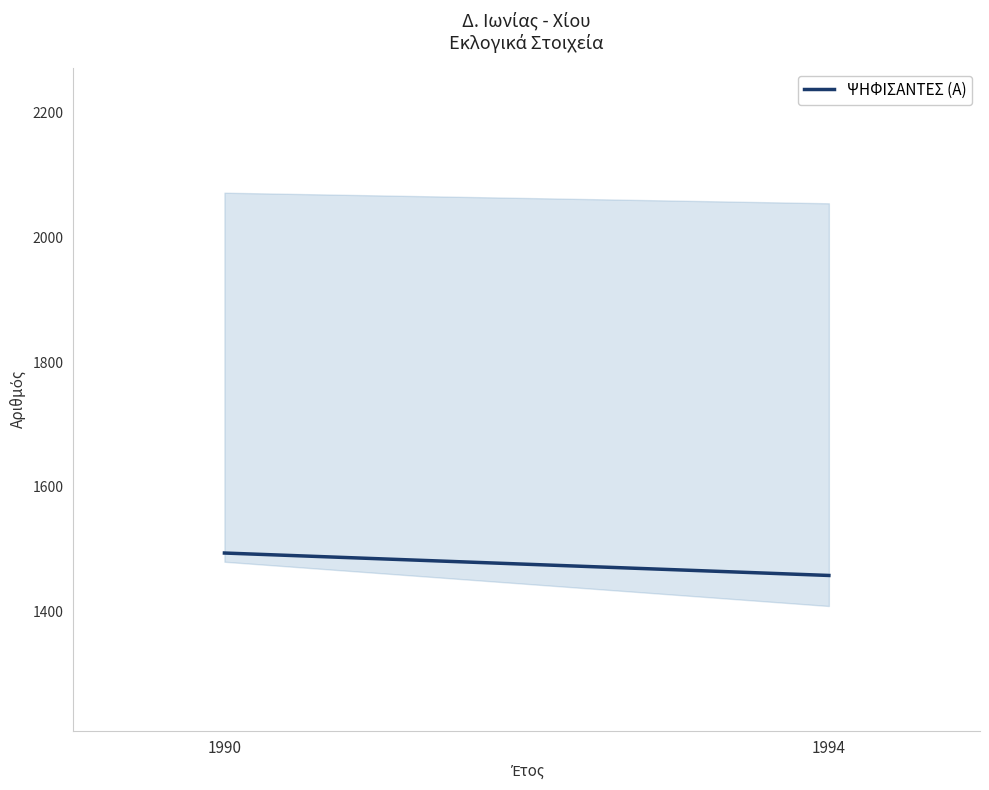

Does the chart display data point markers on the line(s)?

No